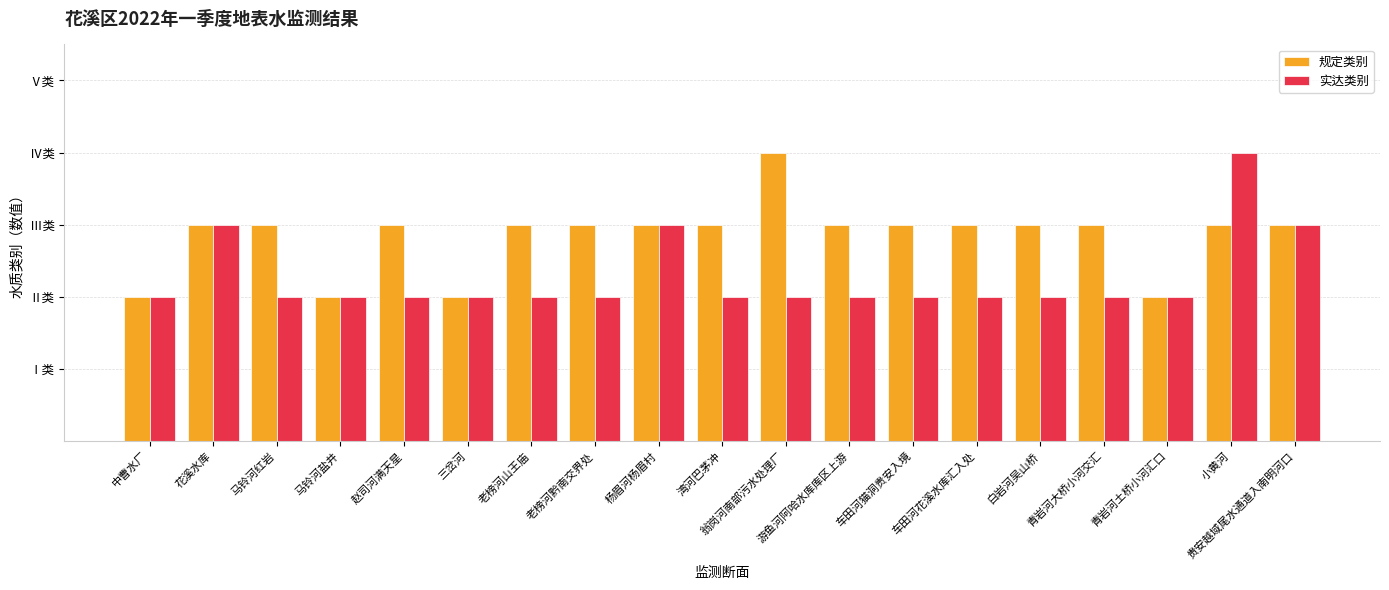

Is the value of 实达类别 at 杨眉河杨眉村 greater than the value of 规定类别 at 老榜河山王庙?

No